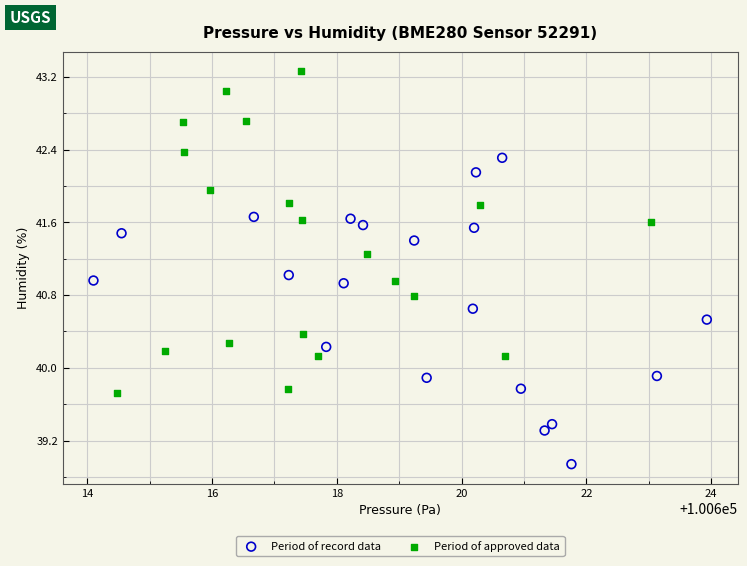

Which series has the widest spread of Y values?

Period of approved data